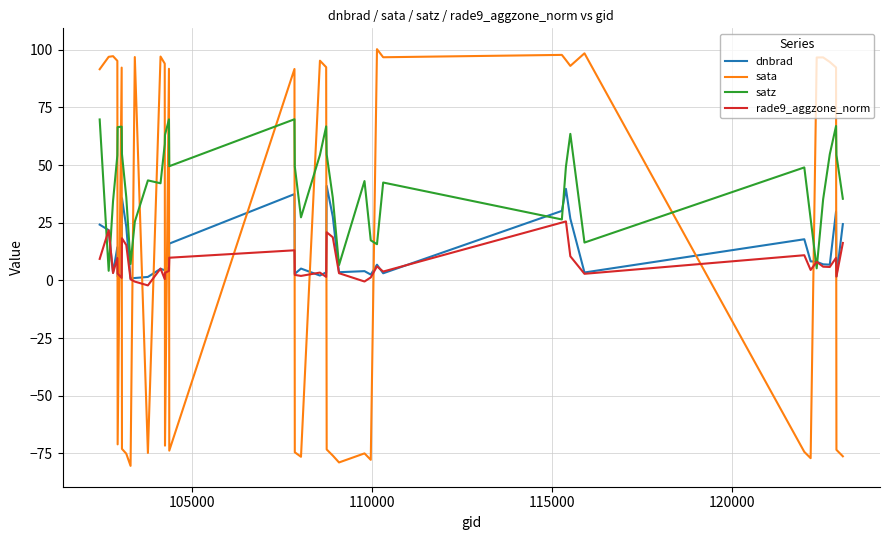

What is the smallest value displayed?

-80.4